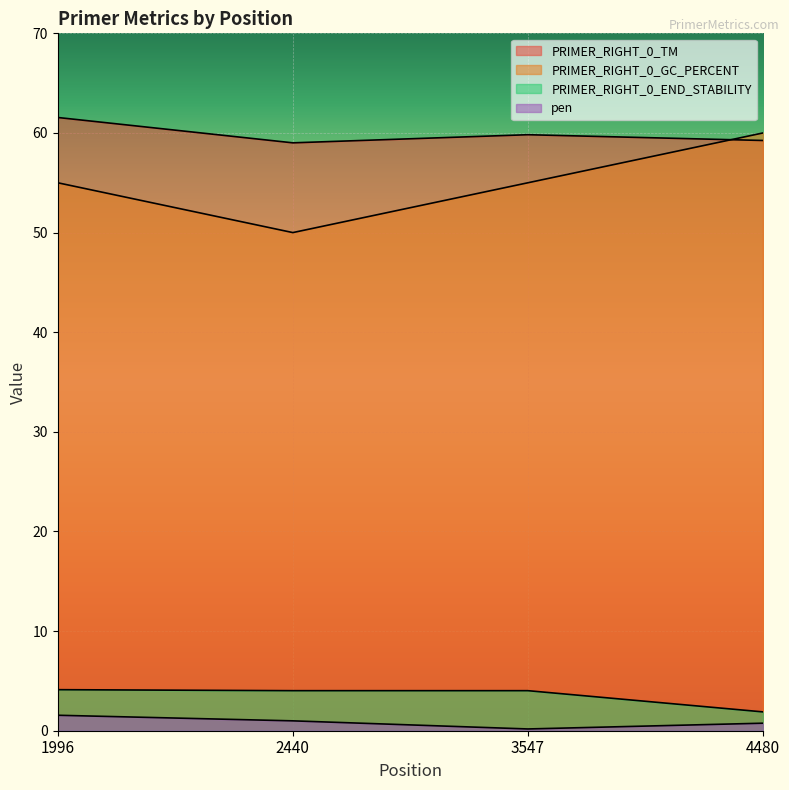

What is the value of the pen point at the 4th from the left?

0.8